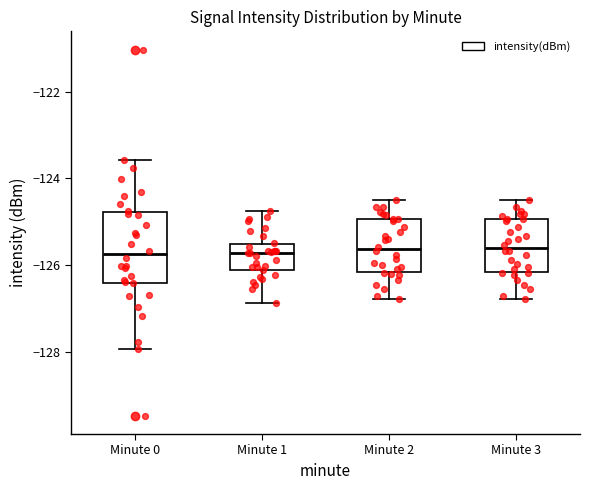

Where is the upper edge of the box for Minute 1 on the y-axis? The values are not printed on the chart, so give them approximately, as read against the axis.

-125.6